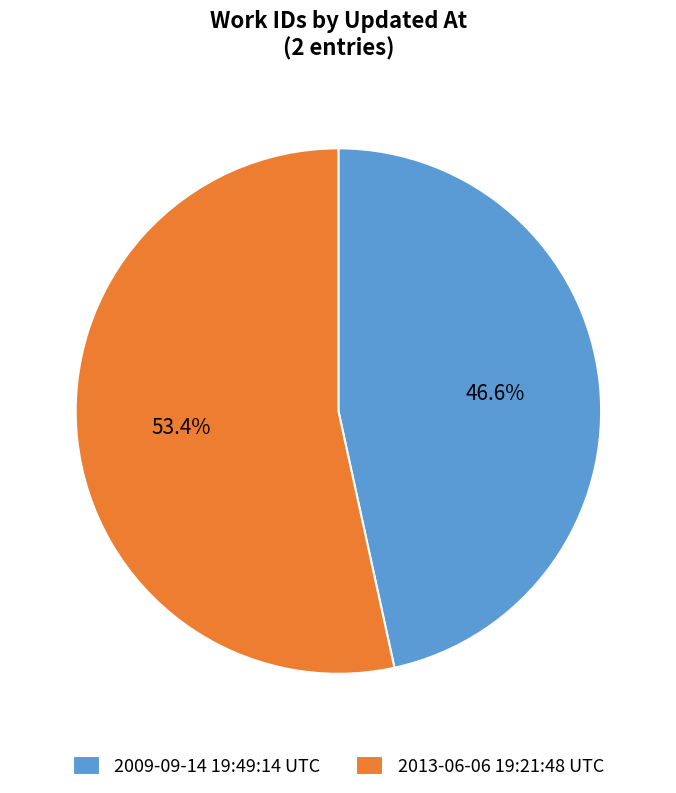

What is the smallest slice in the pie chart?

2009-09-14 19:49:14 UTC